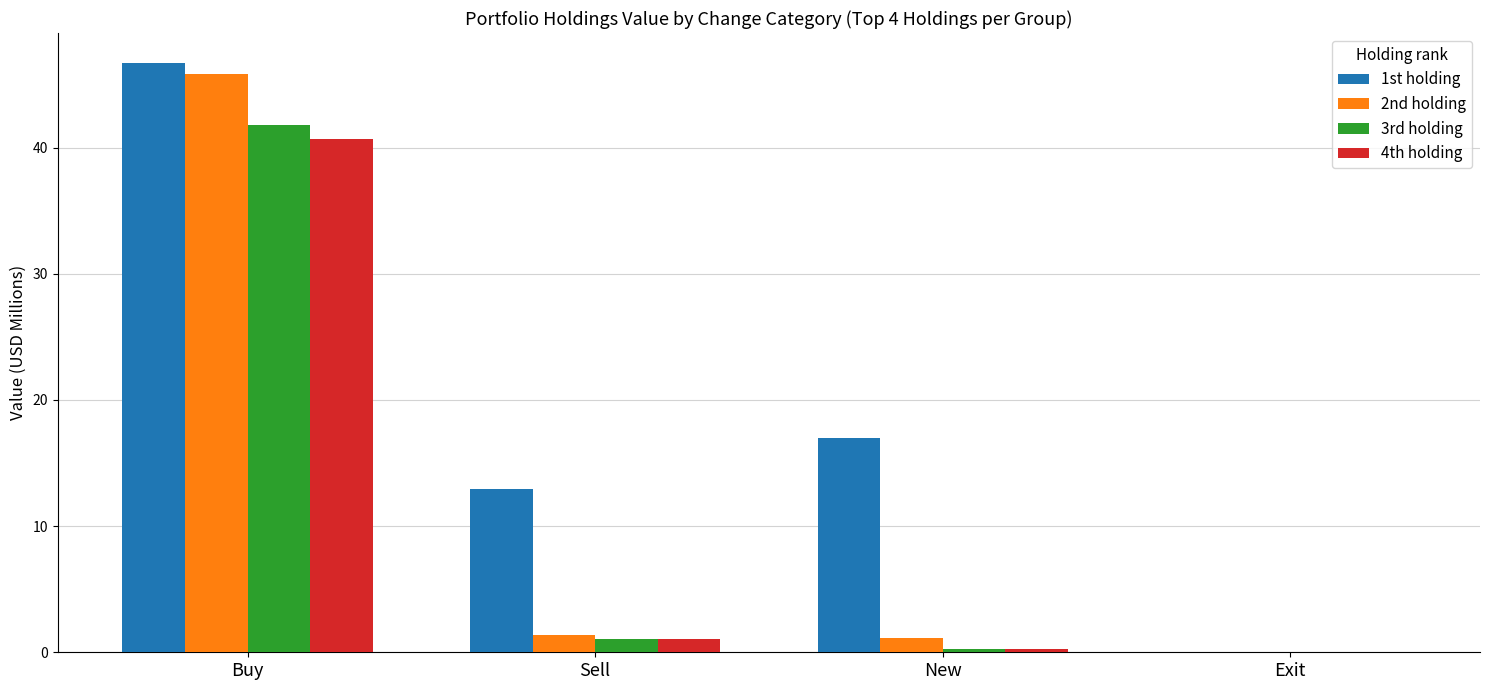

What value does the 2nd holding series have at Buy?

45.8